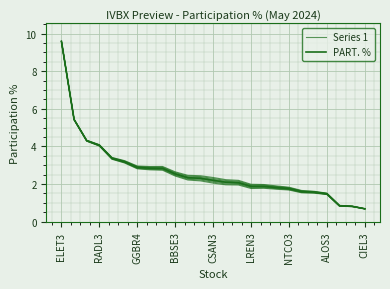

True or false: Series 1 and PART. % intersect in this chart.

False